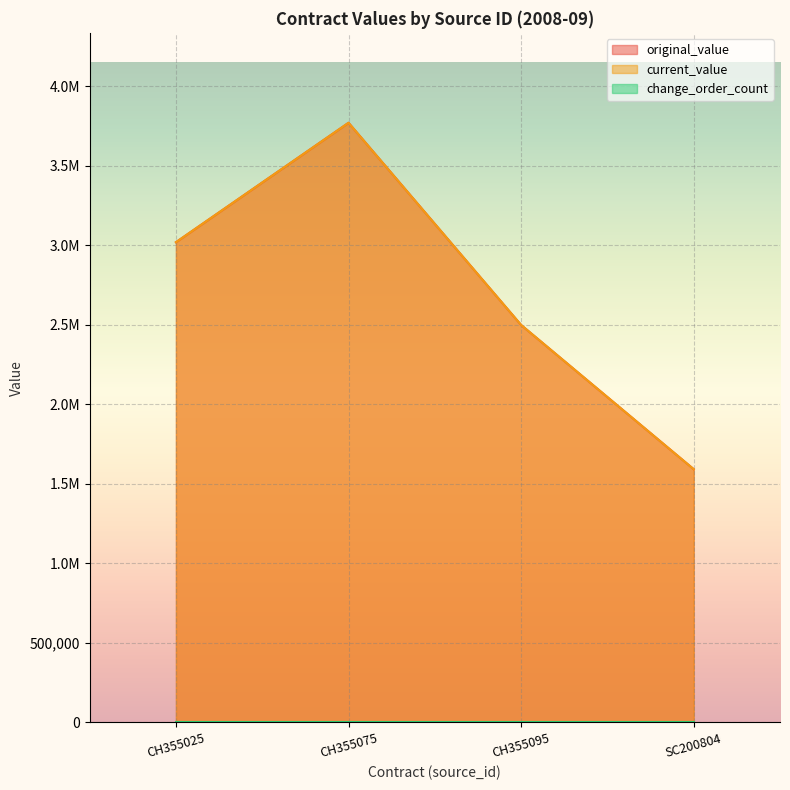

True or false: current_value and original_value intersect in this chart.

False